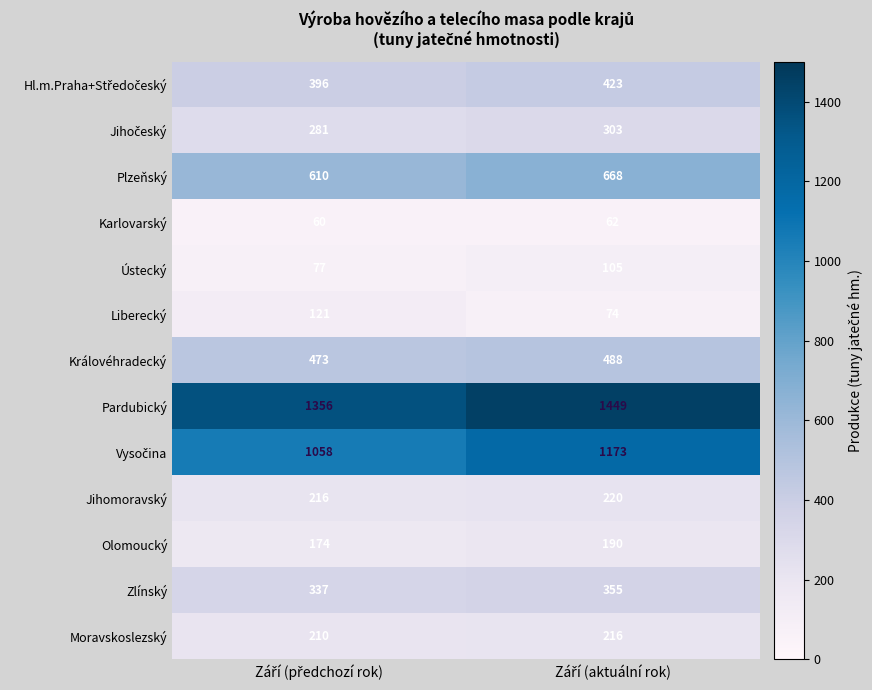

Which series has the largest total across all categories?

Pardubický